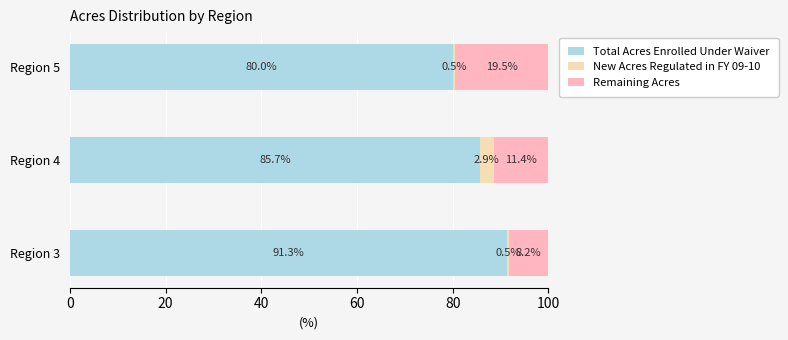

Rank the categories by Total Acres Enrolled Under Waiver value from lowest to highest.

Region 5, Region 4, Region 3